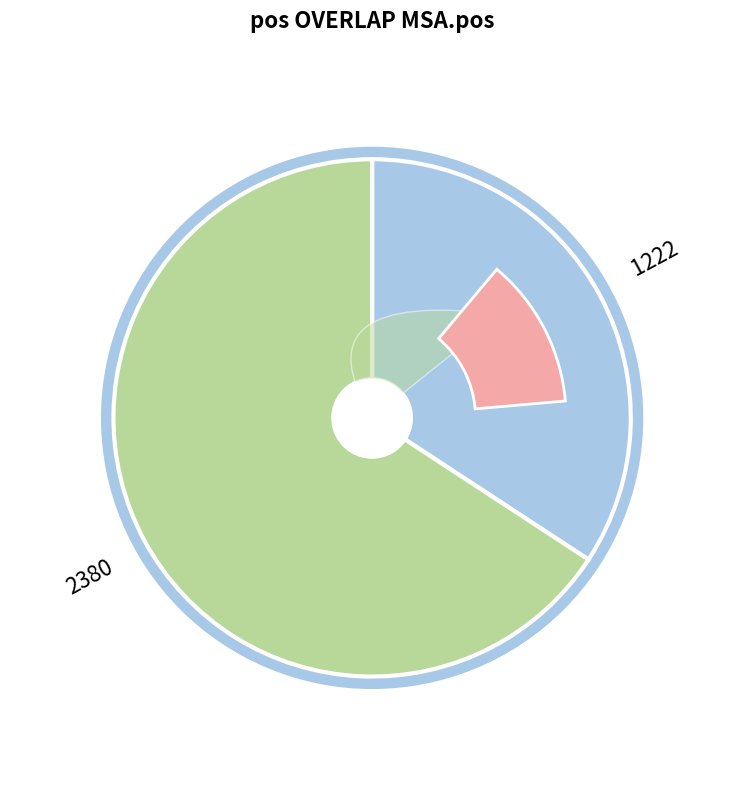

What is the majority slice?

2380